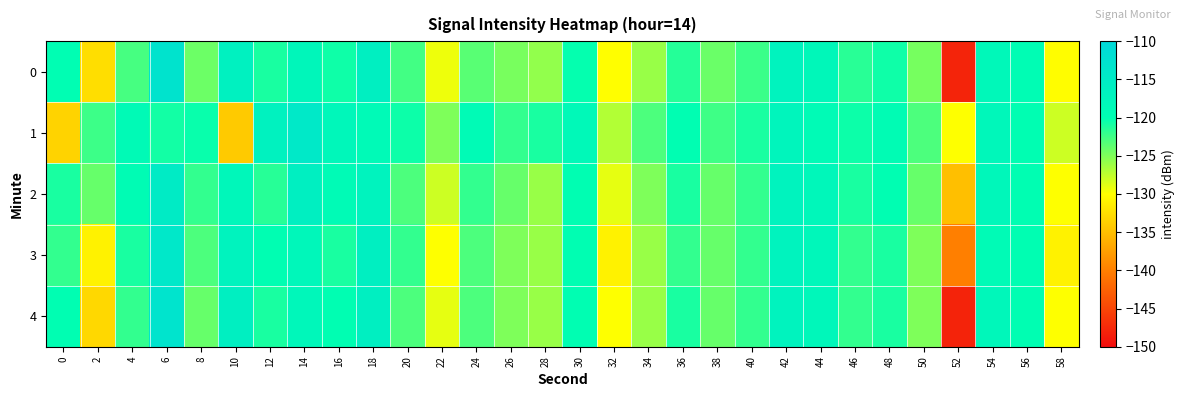

Reading left to right, extract all data points from this chart.

0: 0=-119.8	2=-132.5	4=-122.8	6=-112.9	8=-124.3	10=-116.3	12=-120.9	14=-117.8	16=-120.6	18=-116.0	20=-122.6	22=-129.3	24=-123.5	26=-124.7	28=-125.7	30=-120.2	32=-130.1	34=-126.0	36=-121.4	38=-124.2	40=-122.3	42=-117.0	44=-118.1	46=-121.6	48=-120.6	50=-124.7	52=-147.9	54=-118.4	56=-119.6	58=-130.1
1: 0=-133.4	2=-122.4	4=-118.9	6=-120.7	8=-120.4	10=-134.1	12=-116.8	14=-114.4	16=-118.0	18=-118.8	20=-120.5	22=-125.0	24=-119.0	26=-122.0	28=-121.0	30=-118.5	32=-127.0	34=-123.0	36=-120.0	38=-122.5	40=-121.0	42=-117.5	44=-119.0	46=-120.5	48=-119.5	50=-123.0	52=-130.0	54=-118.0	56=-120.0	58=-128.0
2: 0=-121.0	2=-124.0	4=-119.5	6=-115.0	8=-122.0	10=-118.0	12=-121.5	14=-116.0	16=-119.0	18=-117.0	20=-123.0	22=-128.0	24=-122.0	26=-124.0	28=-126.0	30=-120.0	32=-129.0	34=-125.0	36=-121.0	38=-124.0	40=-122.0	42=-117.0	44=-118.0	46=-121.0	48=-120.0	50=-124.0	52=-135.0	54=-118.0	56=-120.0	58=-130.0
3: 0=-122.0	2=-131.0	4=-121.0	6=-114.0	8=-123.0	10=-117.0	12=-120.0	14=-118.0	16=-121.0	18=-116.0	20=-122.0	22=-130.0	24=-123.0	26=-125.0	28=-126.0	30=-120.0	32=-131.0	34=-126.0	36=-122.0	38=-124.0	40=-122.0	42=-117.0	44=-118.0	46=-122.0	48=-121.0	50=-125.0	52=-140.0	54=-119.0	56=-120.0	58=-131.0
4: 0=-120.0	2=-133.0	4=-122.0	6=-113.0	8=-124.0	10=-116.0	12=-121.0	14=-118.0	16=-120.0	18=-116.0	20=-123.0	22=-129.0	24=-123.0	26=-125.0	28=-126.0	30=-120.0	32=-130.0	34=-126.0	36=-121.0	38=-124.0	40=-122.0	42=-117.0	44=-118.0	46=-122.0	48=-121.0	50=-125.0	52=-148.0	54=-118.0	56=-120.0	58=-130.0